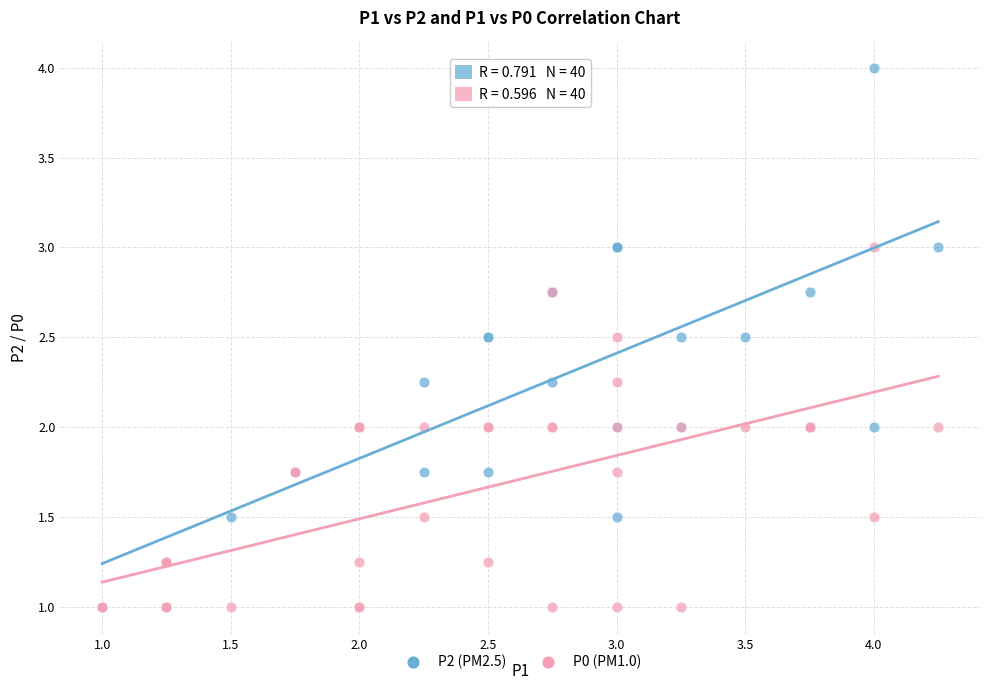

What are all the series names shown in the legend?

P2 (PM2.5), P0 (PM1.0)